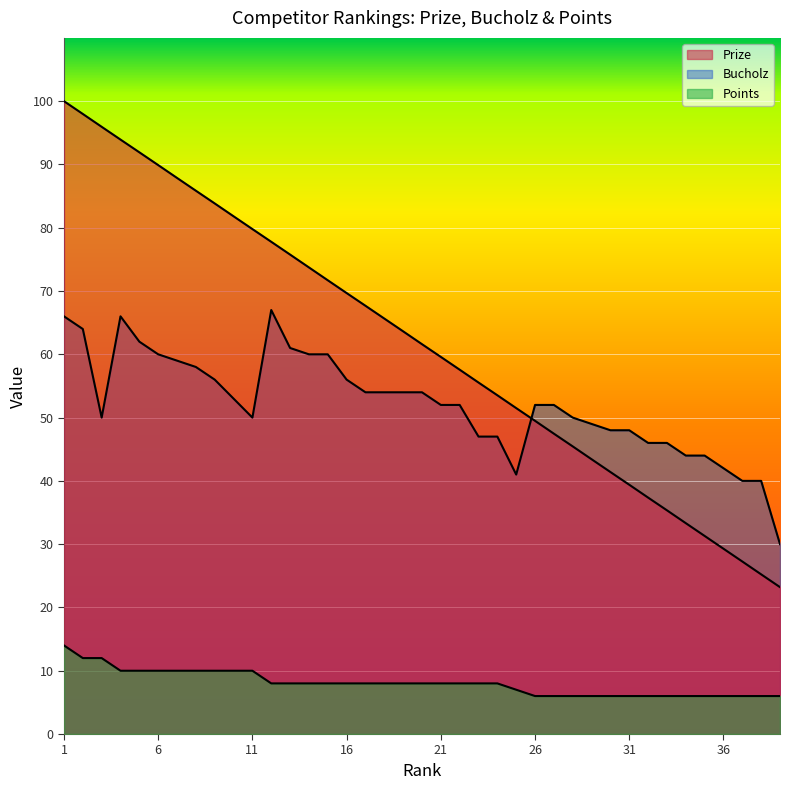

Does the chart display data point markers on the line(s)?

No